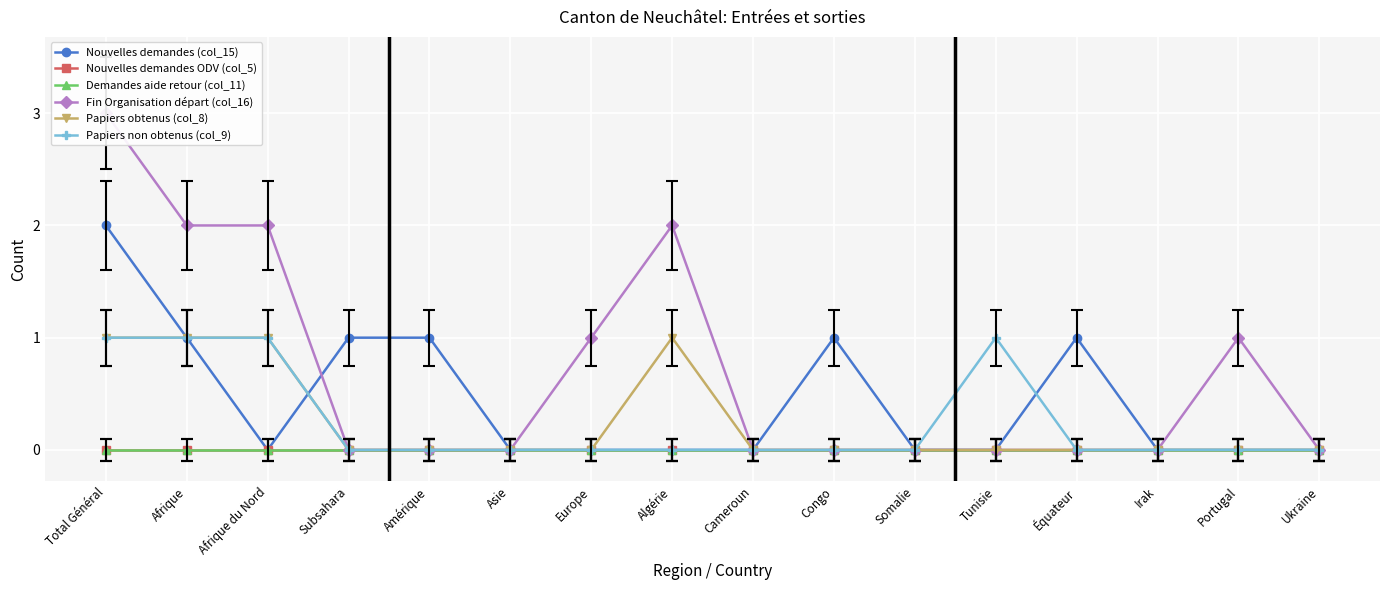

How many lines are shown in the chart?

6